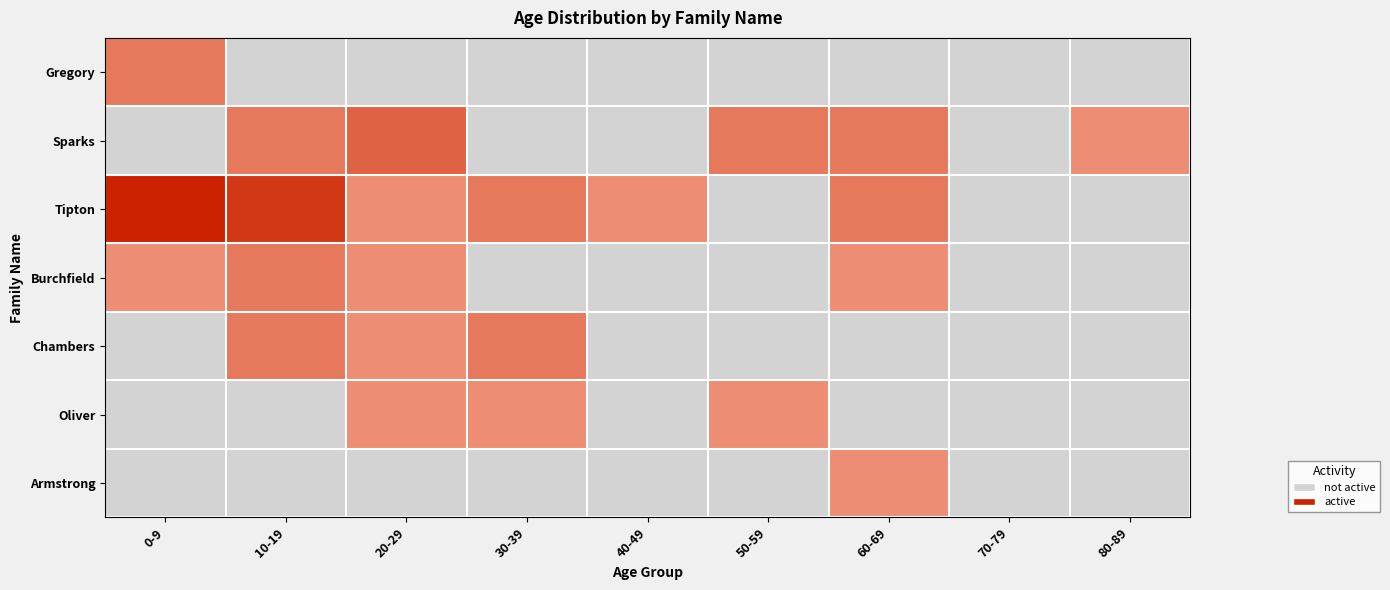

Which label corresponds to the largest value in the chart?

0-9